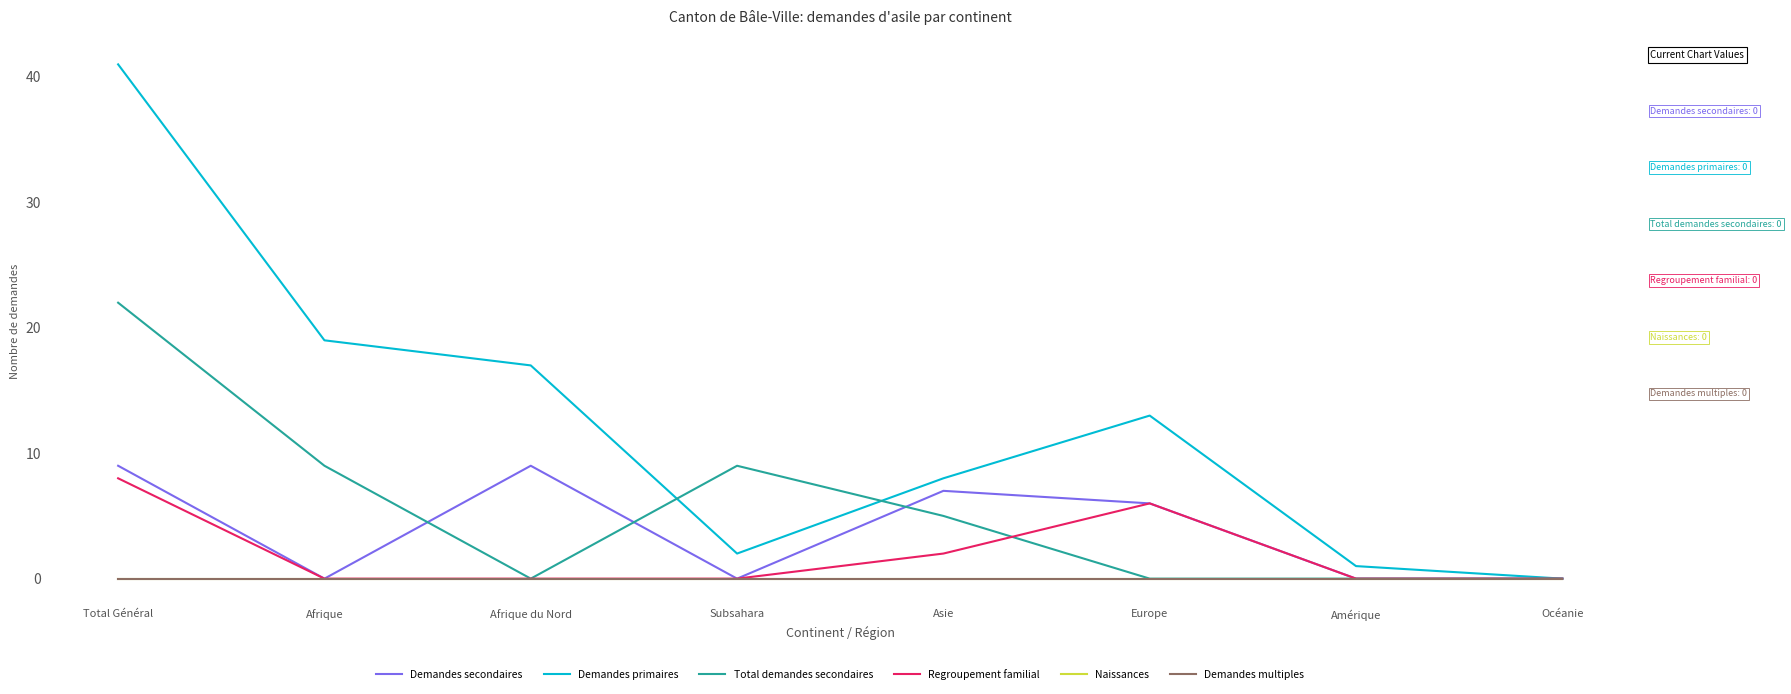

True or false: Regroupement familial has more than 0 interior local peaks.

True